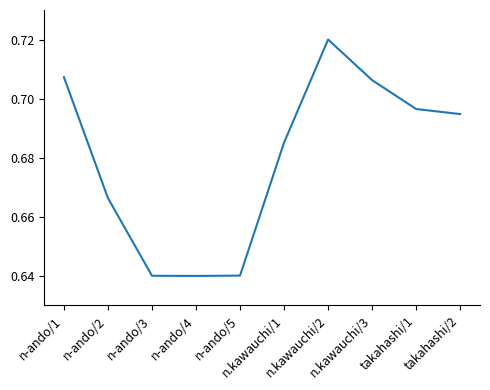

Does the chart display data point markers on the line(s)?

No